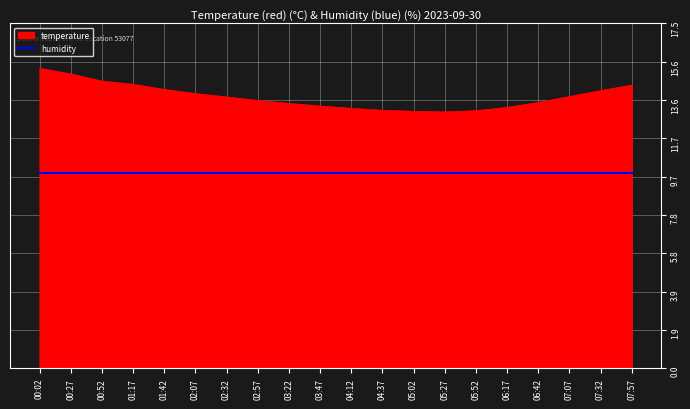

What is the difference between the maximum and minimum values in the temperature series?

2.2